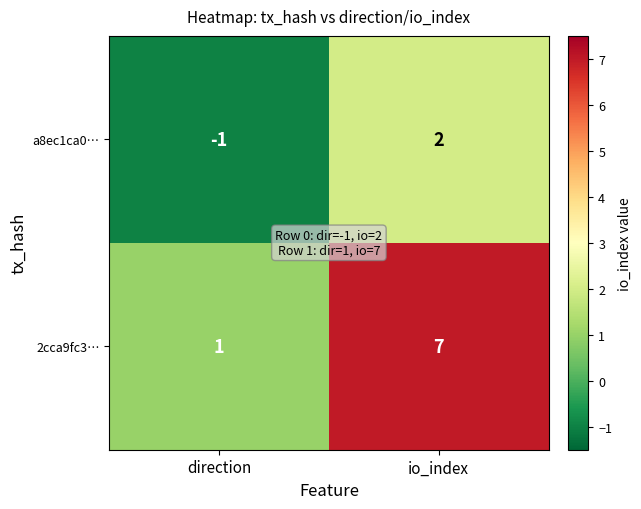

Rank the series by their average value, from lowest to highest.

a8ec1ca0…, 2cca9fc3…